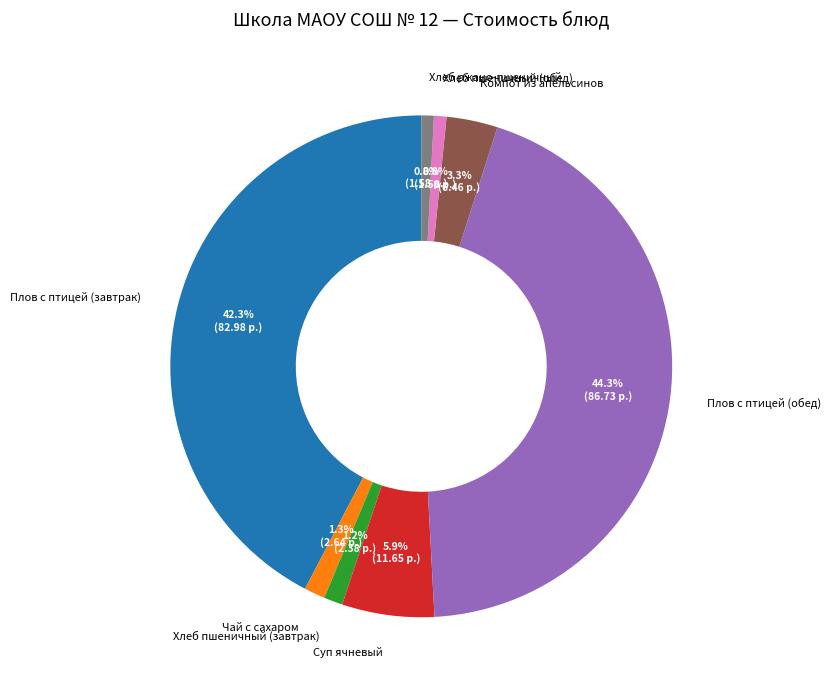

Is there a majority slice in this chart?

No